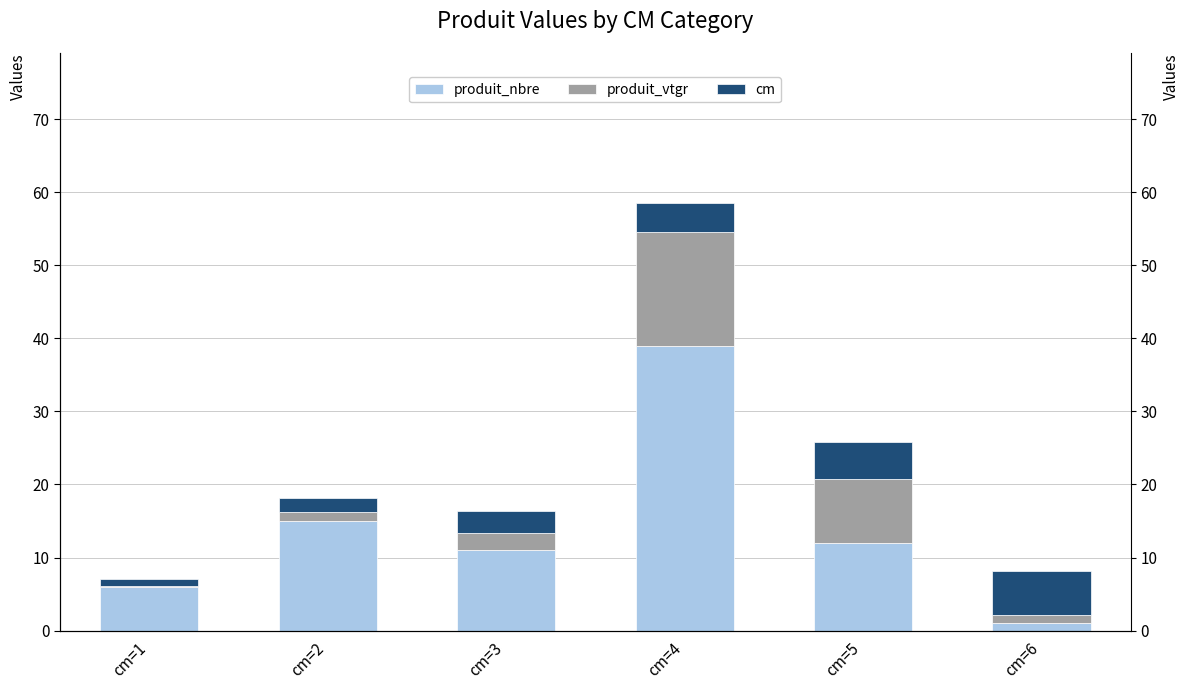

Reading left to right, transcribe all the data shown in this chart.

produit_nbre: 6.0	15.0	11.0	39.0	12.0	1.0
produit_vtgr: 0.1	1.2	2.3	15.5	8.8	1.2
cm: 1.0	2.0	3.0	4.0	5.0	6.0